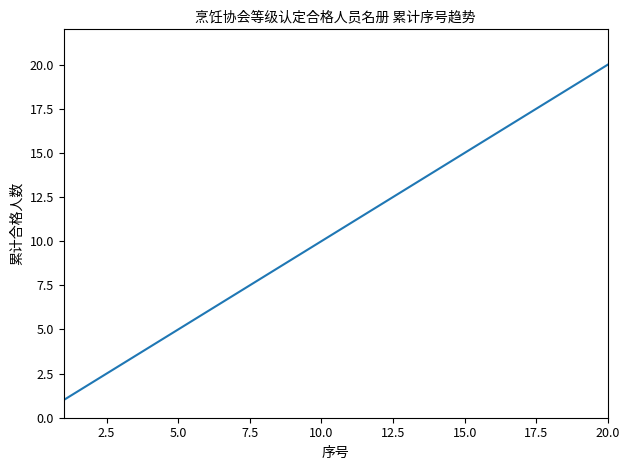

What is the greatest value displayed?

20